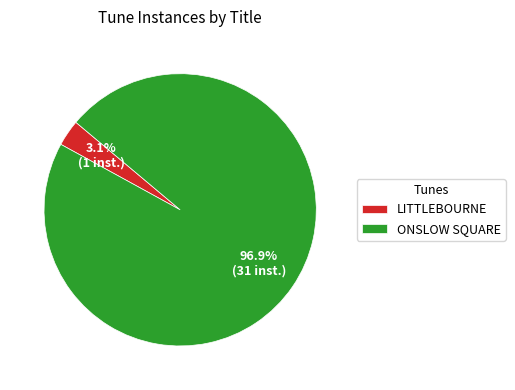

What percentage is the ONSLOW SQUARE slice, to the nearest percent?

97%